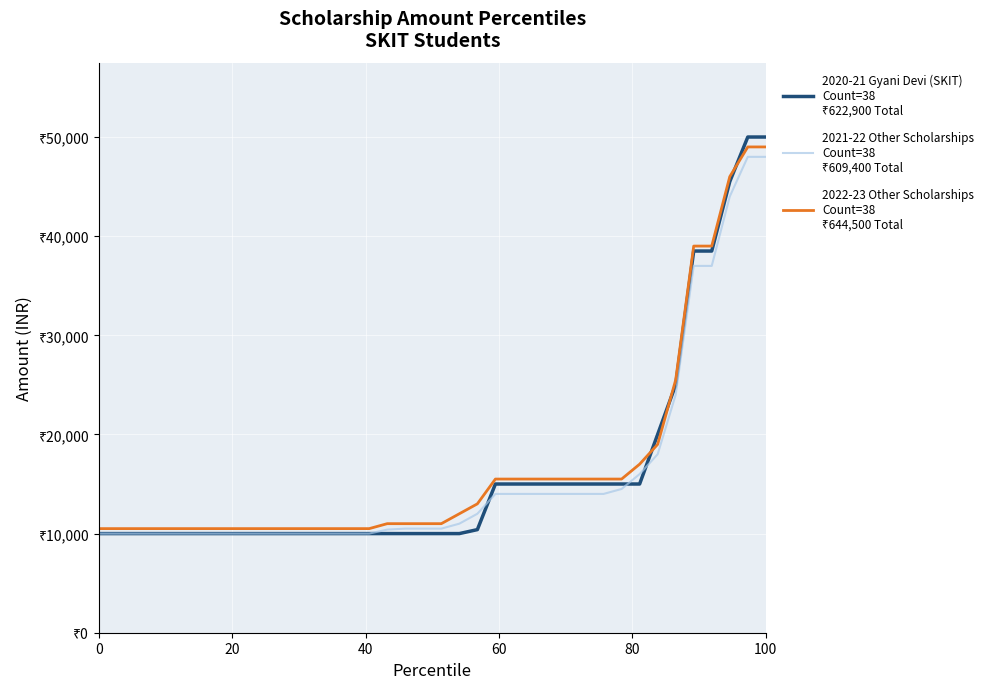

Does the chart display data point markers on the line(s)?

No